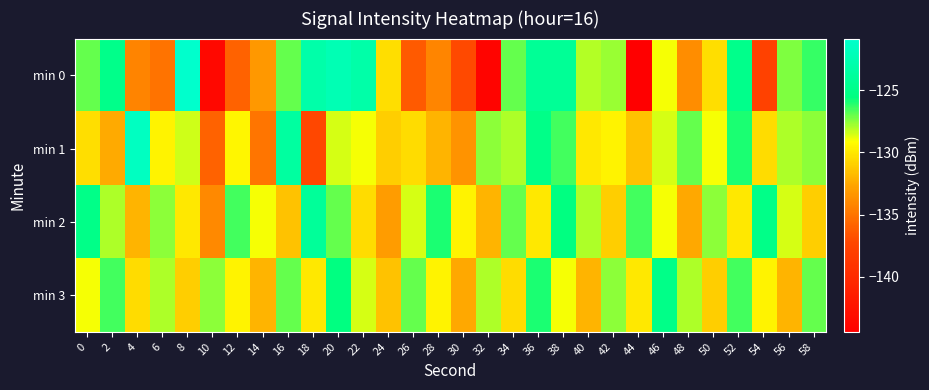

Reading right to left, list all the values displayed in this chart.

min 0: 58=-126.3	56=-127.3	54=-137.7	52=-124.8	50=-130.3	48=-133.8	46=-129.0	44=-144.4	42=-127.7	40=-128.1	38=-124.3	36=-124.2	34=-127.0	32=-143.9	30=-137.1	28=-134.2	26=-136.2	24=-130.4	22=-123.1	20=-122.4	18=-123.0	16=-127.0	14=-133.2	12=-135.9	10=-143.5	8=-120.8	6=-135.1	4=-134.2	2=-125.0	0=-126.9
min 1: 58=-127.5	56=-128.0	54=-130.5	52=-126.0	50=-129.0	48=-127.0	46=-128.5	44=-131.5	42=-129.5	40=-130.0	38=-126.5	36=-125.0	34=-128.0	32=-127.5	30=-133.5	28=-132.0	26=-130.5	24=-131.0	22=-129.0	20=-128.5	18=-137.2	16=-123.6	14=-135.0	12=-129.4	10=-135.9	8=-128.5	6=-129.5	4=-121.6	2=-132.4	0=-130.4
min 2: 58=-131.0	56=-128.5	54=-125.0	52=-130.0	50=-127.5	48=-132.5	46=-129.0	44=-126.5	42=-131.0	40=-128.0	38=-125.5	36=-130.0	34=-127.0	32=-132.0	30=-129.5	28=-126.0	26=-128.5	24=-133.0	22=-130.5	20=-127.0	18=-124.0	16=-131.5	14=-129.0	12=-126.5	10=-134.0	8=-130.0	6=-127.5	4=-132.0	2=-128.0	0=-125.0
min 3: 58=-127.0	56=-132.0	54=-129.5	52=-126.5	50=-131.0	48=-128.0	46=-125.0	44=-130.0	42=-127.5	40=-132.0	38=-129.0	36=-126.0	34=-130.5	32=-128.0	30=-132.5	28=-129.5	26=-127.0	24=-131.5	22=-128.5	20=-125.5	18=-130.0	16=-127.0	14=-132.0	12=-129.5	10=-127.5	8=-131.0	6=-128.0	4=-130.5	2=-126.5	0=-129.0